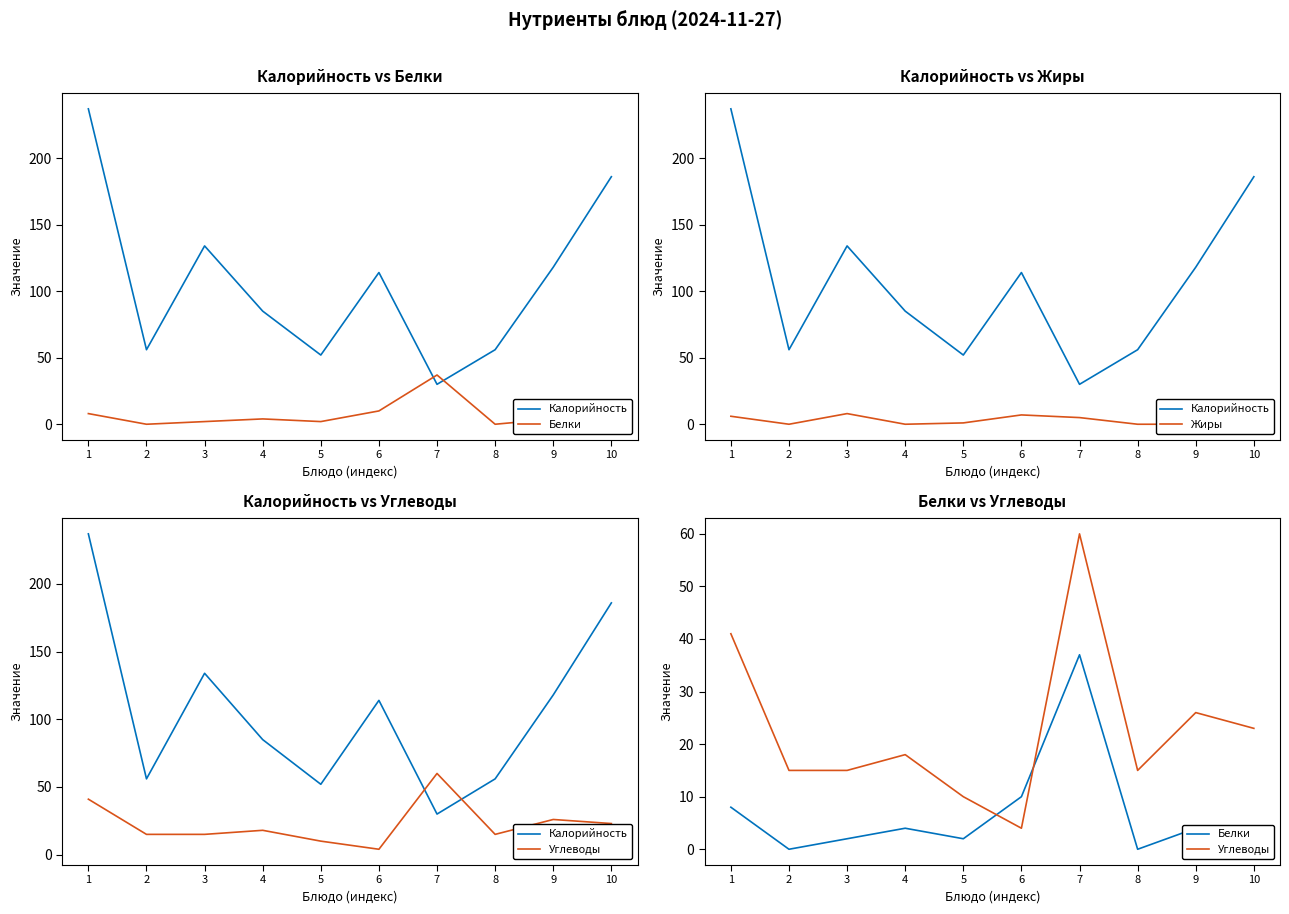

At which label is Жиры closest to 5?

7